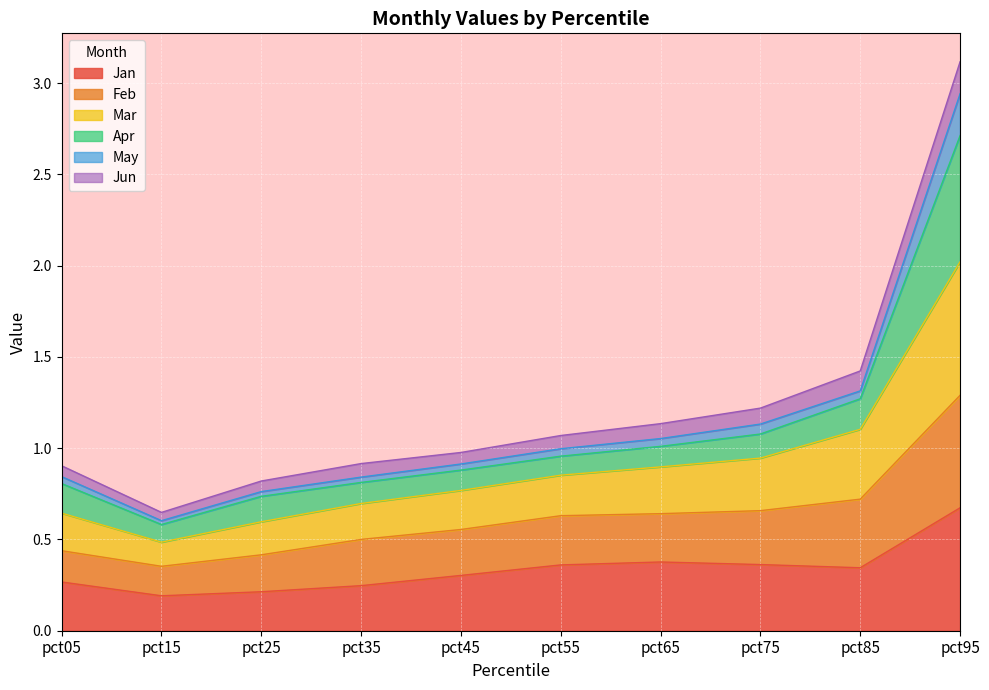

Where is the first local minimum for Mar?

pct15